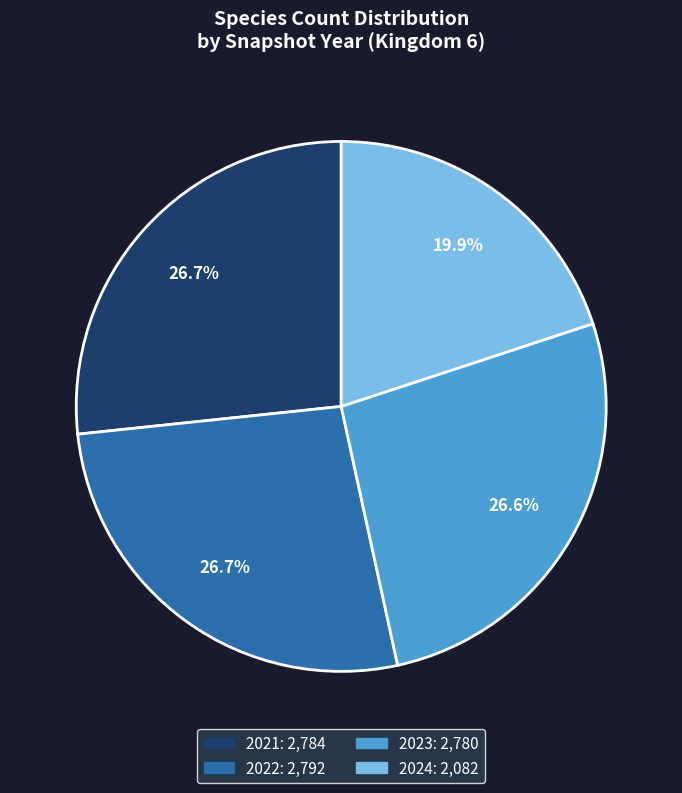

Is there a majority slice in this chart?

No